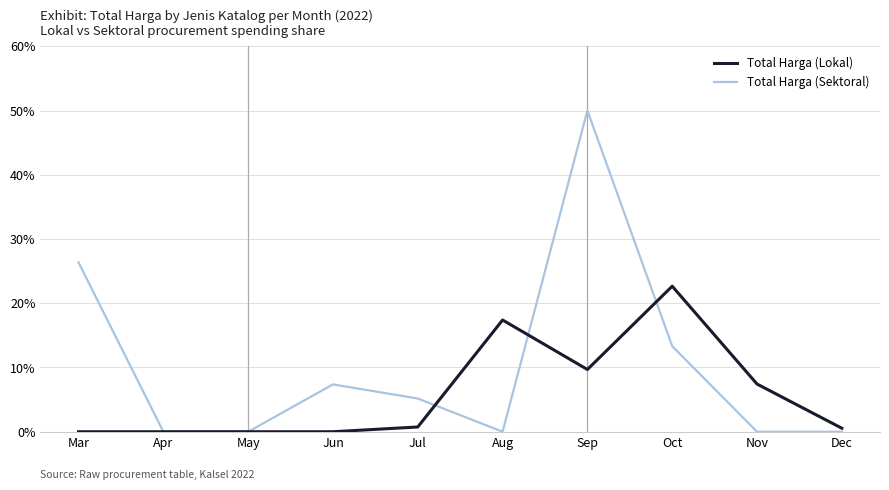

Rank the series by their average value, from highest to lowest.

Total Harga (Sektoral), Total Harga (Lokal)